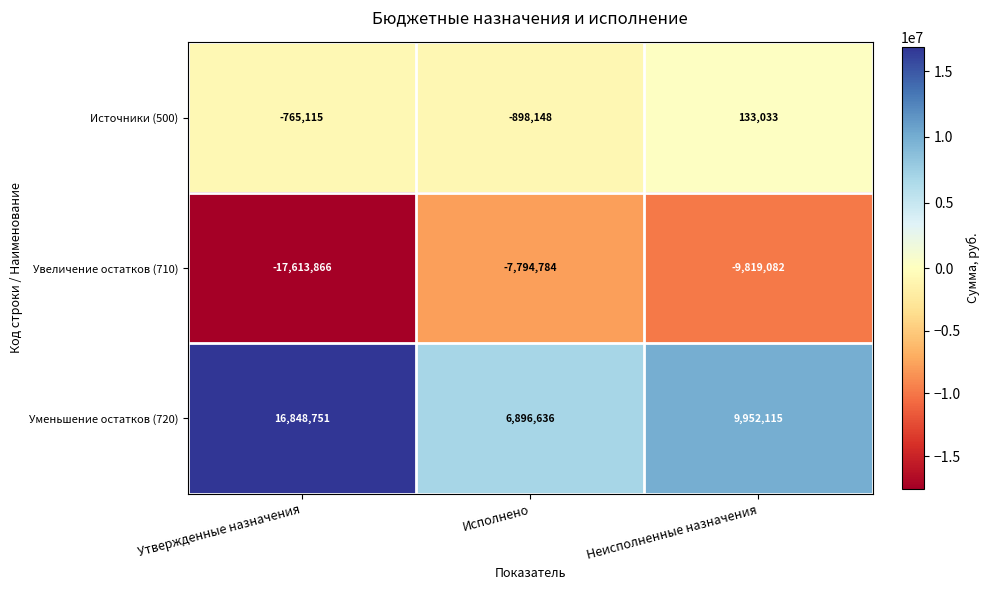

How many series are shown in this chart?

3